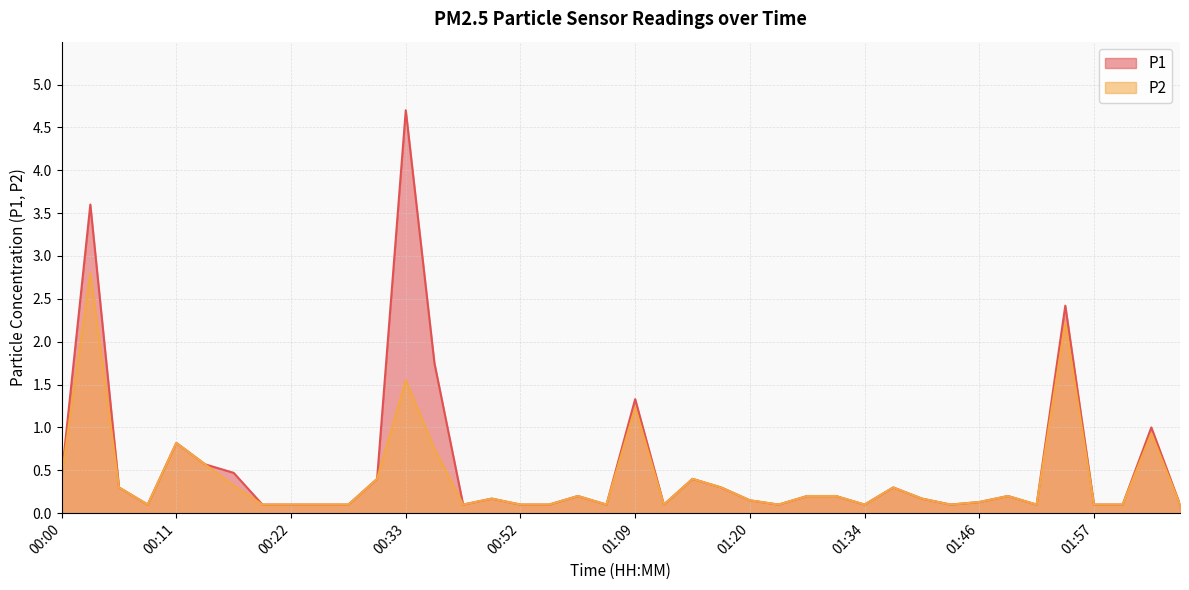

Rank the series at 01:15 from highest to lowest value.

P1, P2